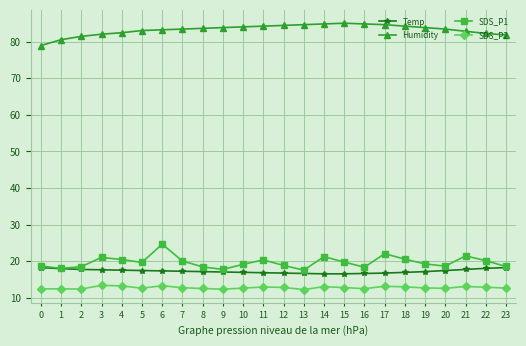

What is the lowest value of the Temp series?

16.6